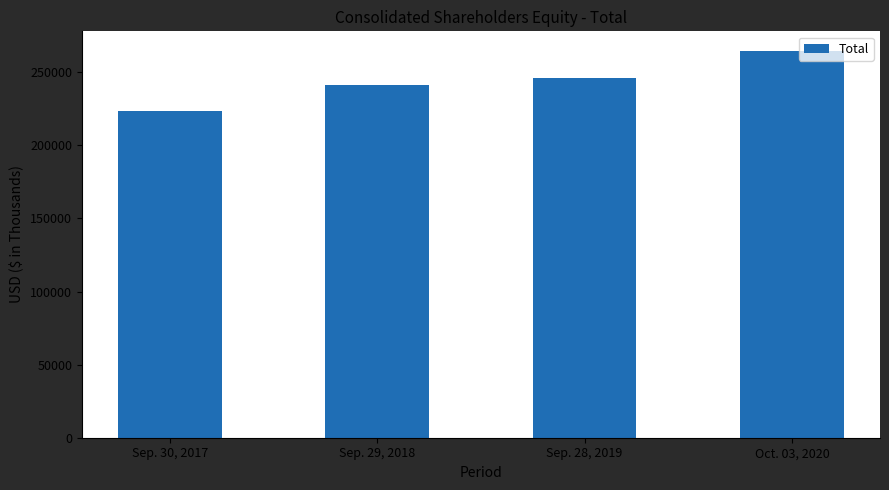

What is the sum of all values?

975861